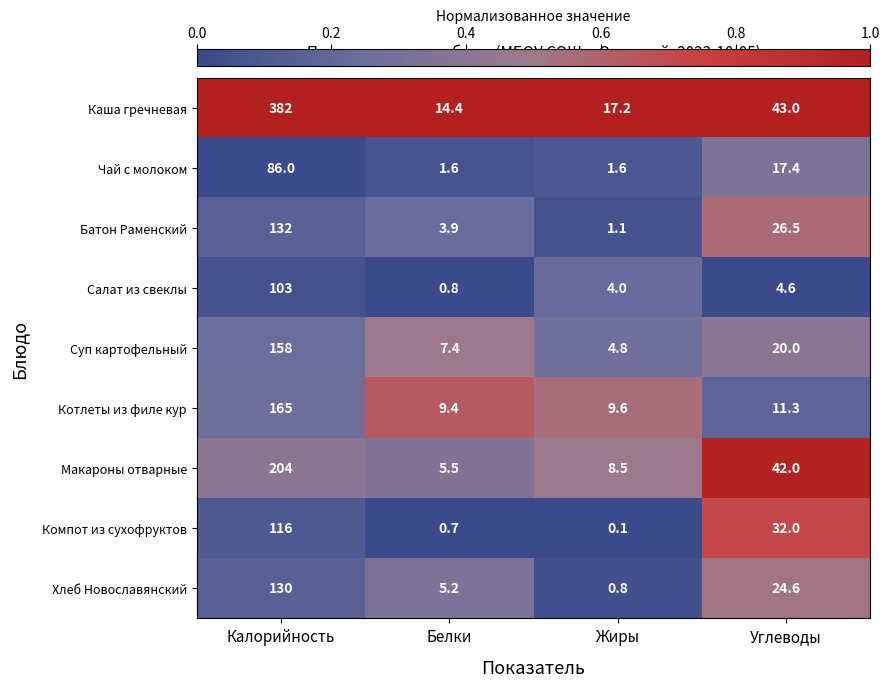

Which label corresponds to the smallest value in the chart?

Жиры